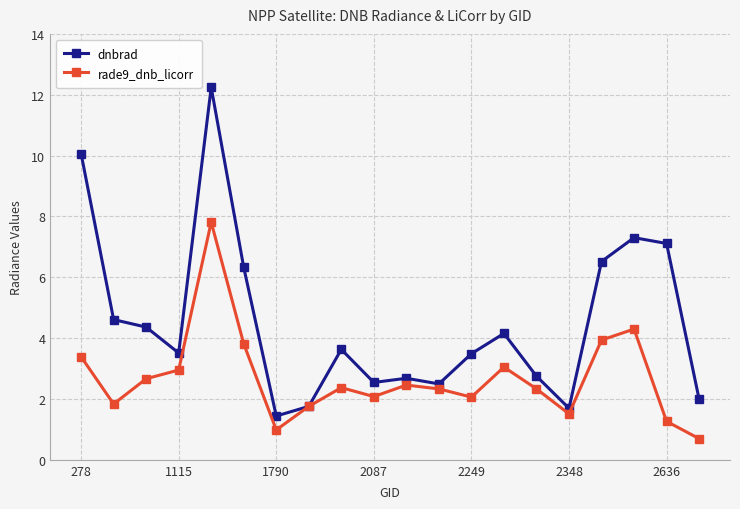

What is the lowest value of the dnbrad series?

1.4